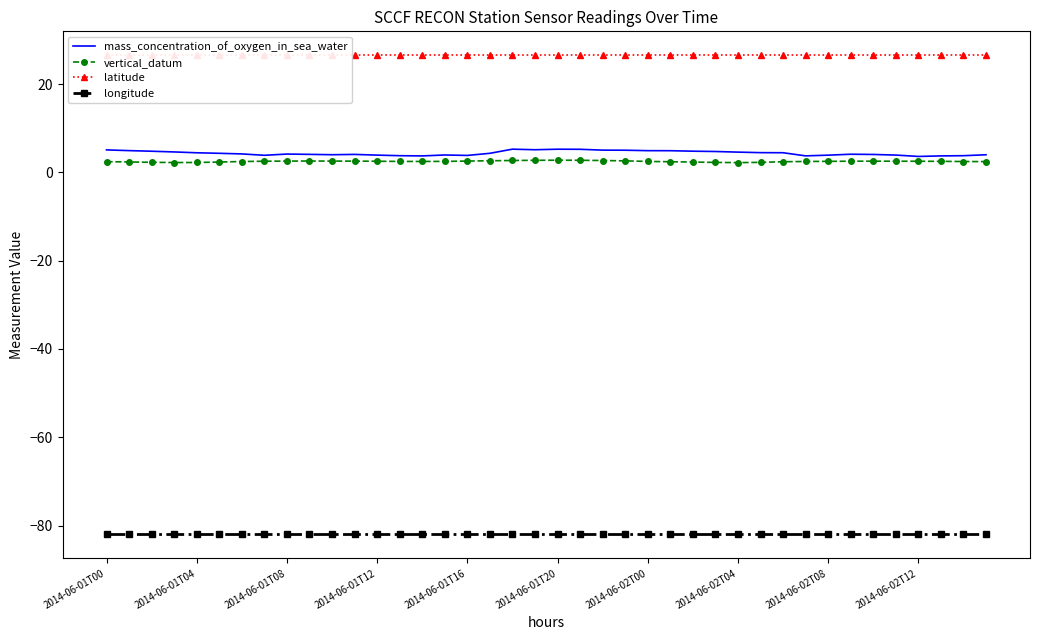

Rank the series by their maximum value, from lowest to highest.

longitude, vertical_datum, mass_concentration_of_oxygen_in_sea_water, latitude